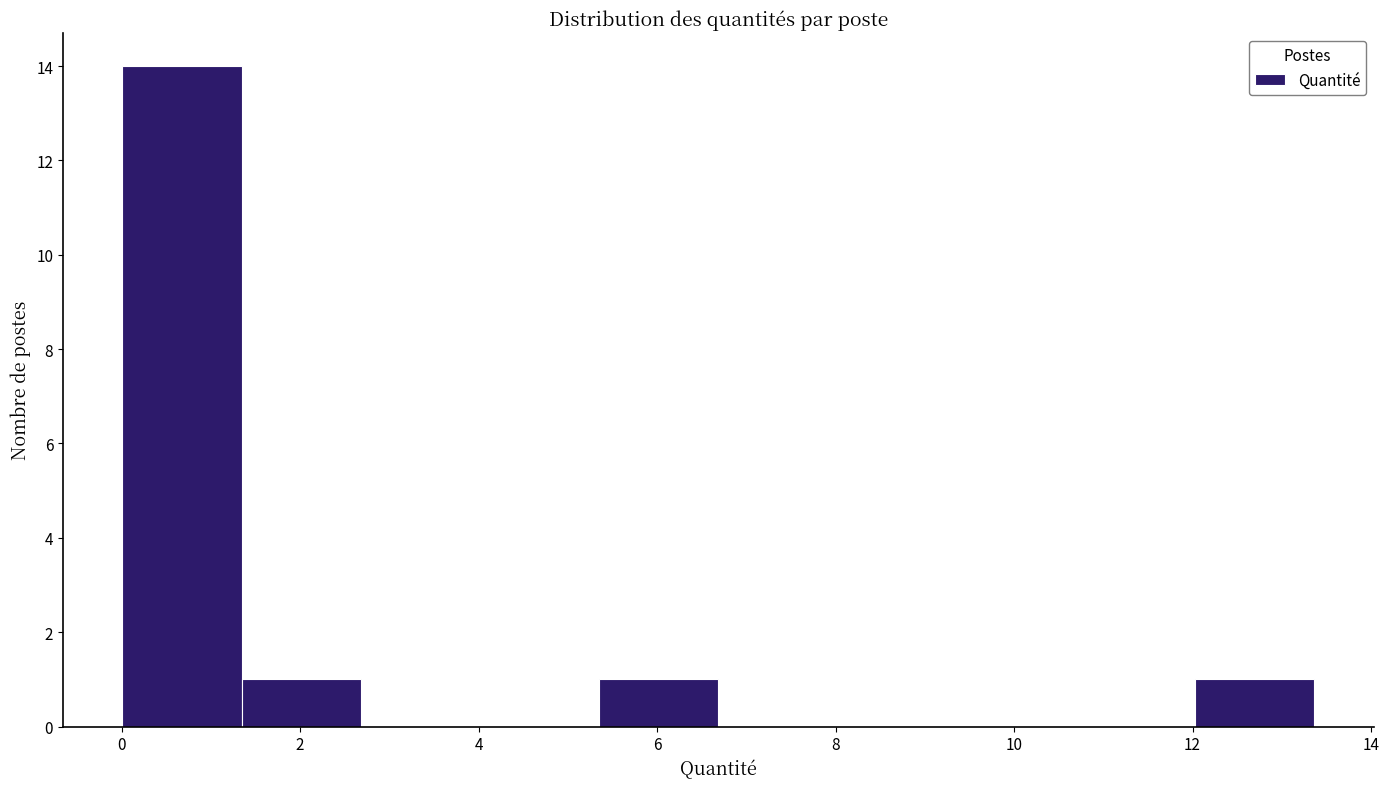

How tall is the bar that spans 5.4 to 6.6 on the x-axis? Neither the bar edges nor the heights are printed on the chart, so give them approximately, as read against the axes.

1